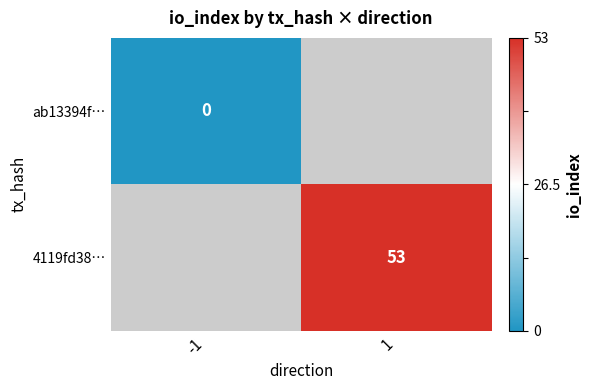

The value of 4119fd38… at 1 is 28. True or false?

False